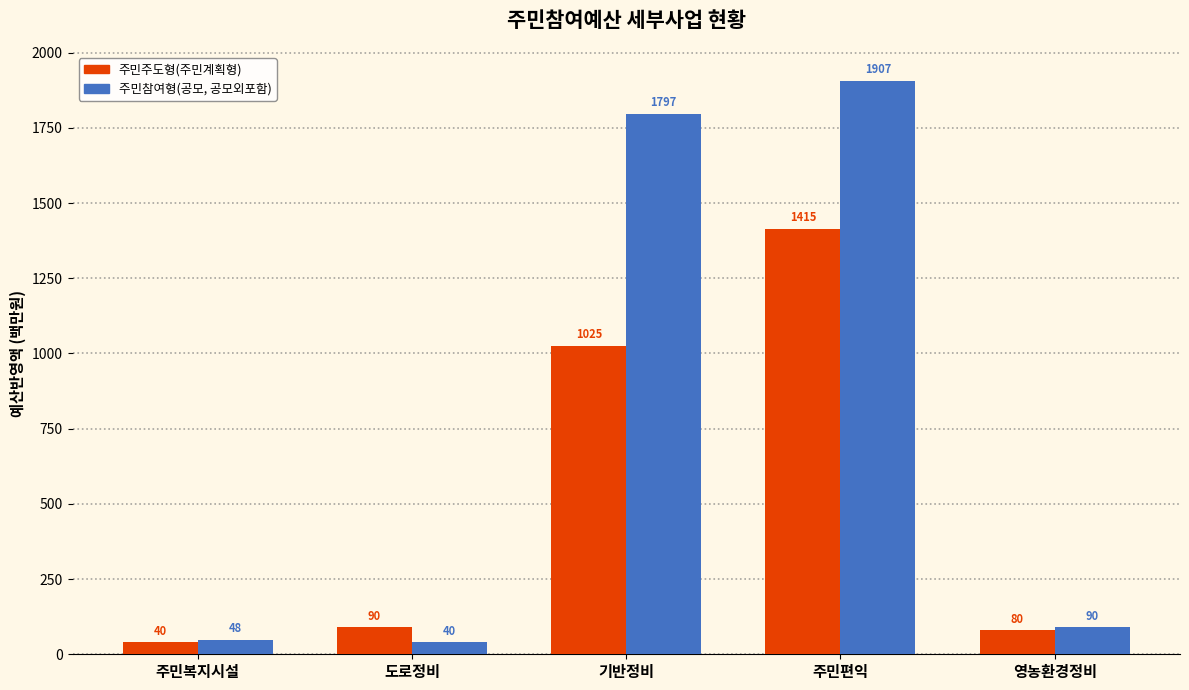

Read the 주민주도형(주민계획형) value at 주민복지시설, to the nearest 50.

50